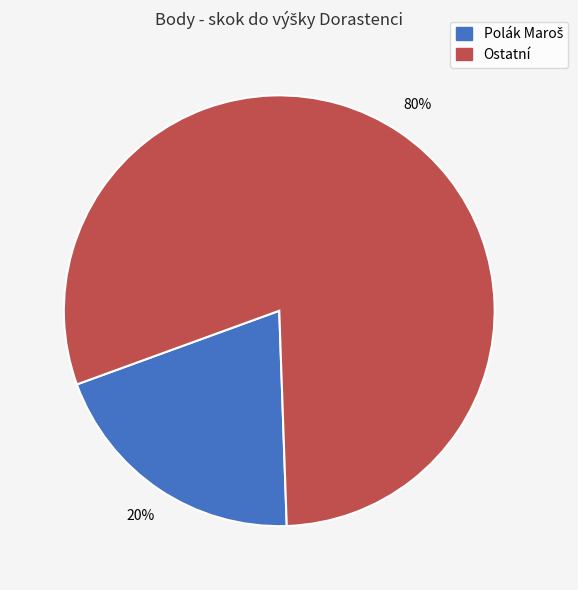

Is there a majority slice in this chart?

Yes